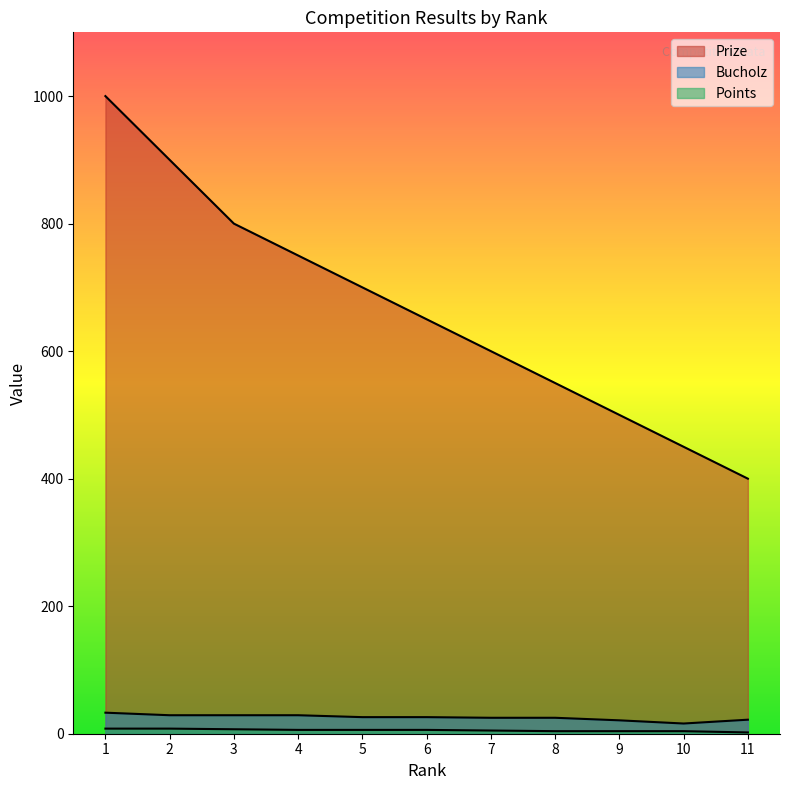

Rank the series at 4 from lowest to highest value.

Points, Bucholz, Prize